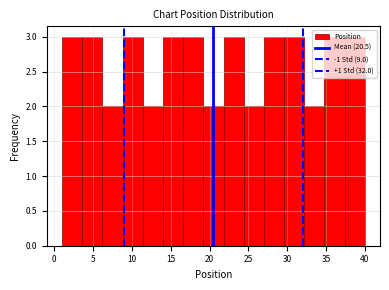

Reading left to right, list every bar in this chart as the range it spans on the x-axis followed by its height. Neither the bar edges nor the heights are printed on the chart, so give them approximately, as read against the axes.

1.0 to 3.6: 3
3.6 to 6.2: 3
6.2 to 8.8: 2
8.8 to 11.4: 3
11.4 to 14.0: 2
14.0 to 16.6: 3
16.6 to 19.2: 3
19.2 to 21.8: 2
21.8 to 24.4: 3
24.4 to 27.0: 2
27.0 to 29.6: 3
29.6 to 32.2: 3
32.2 to 34.8: 2
34.8 to 37.4: 3
37.4 to 40.0: 3